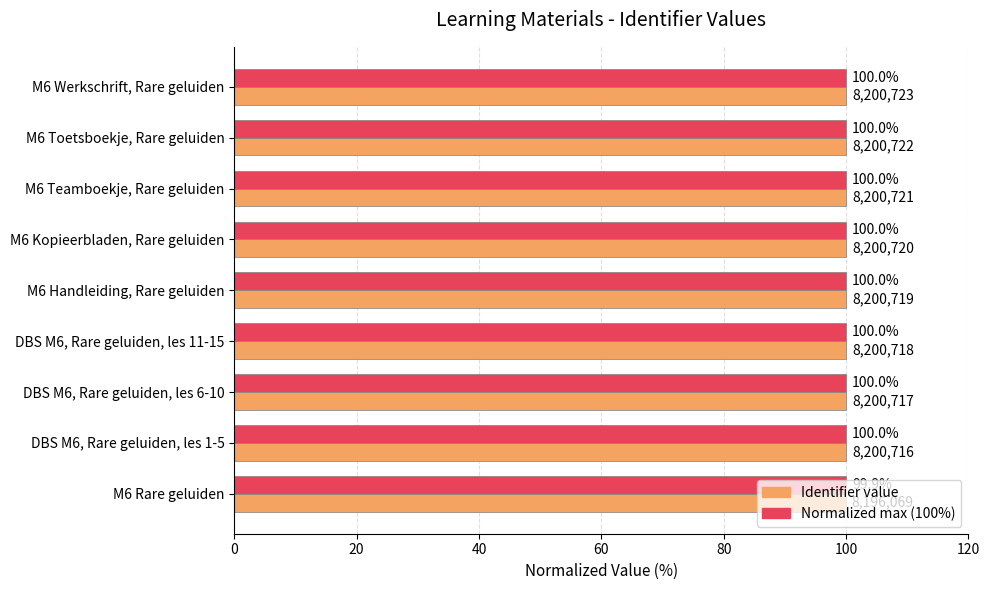

What is the greatest value displayed?

100.0